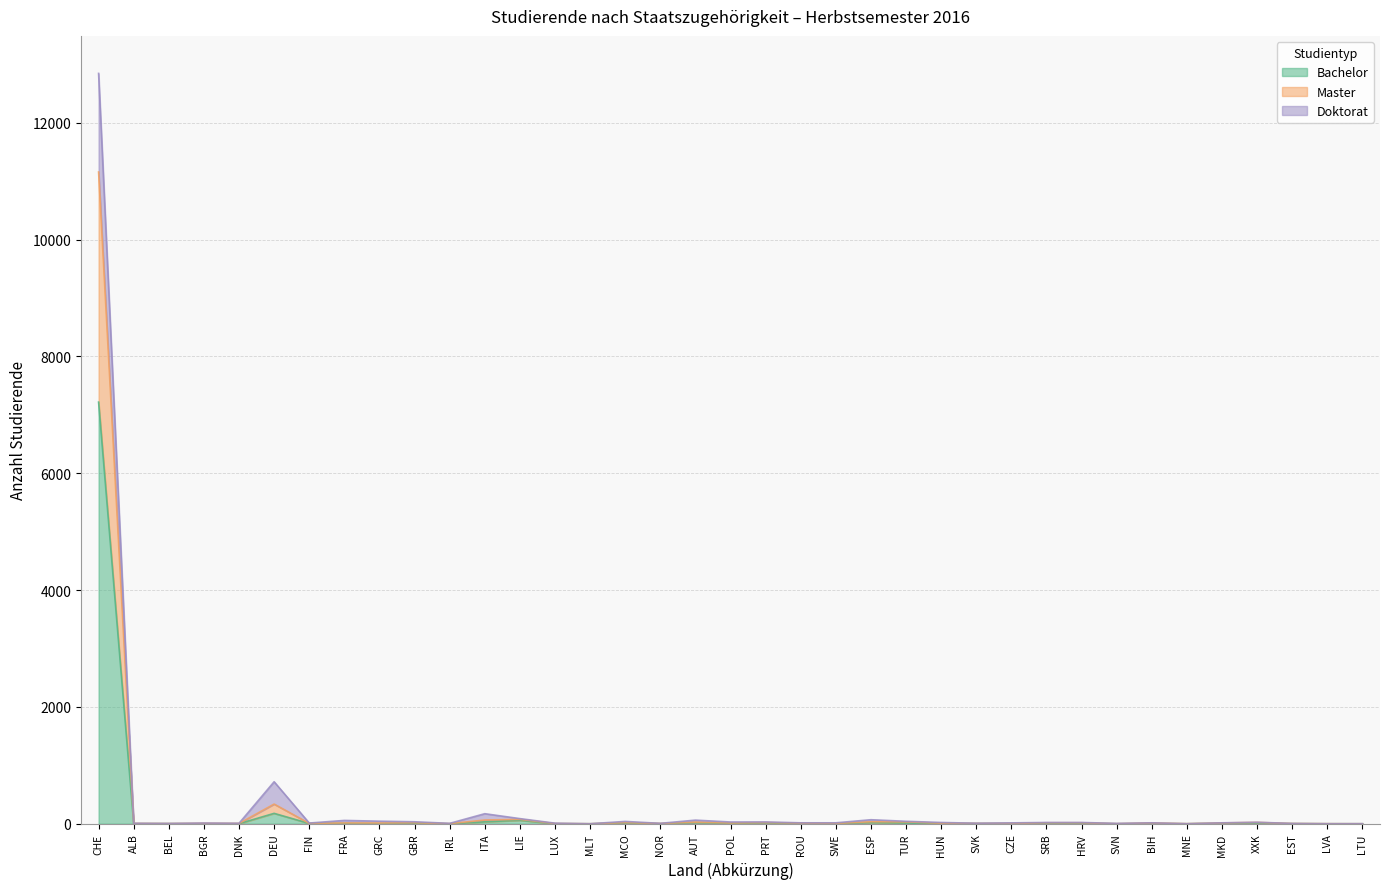

Reading left to right, what are all the values shown in this chart?

Bachelor: 7218	2	2	1	1	178	5	5	0	10	0	33	59	1	0	14	2	19	7	15	5	2	21	12	4	4	3	11	11	0	5	0	8	12	2	0	0
Master: 11157	5	3	7	5	337	6	14	13	17	2	64	75	4	0	20	5	28	13	20	11	6	34	32	9	6	6	17	17	1	14	1	14	23	4	1	0
Doktorat: 12845	8	5	12	8	719	12	57	44	34	7	172	88	10	0	40	7	62	30	31	16	16	69	42	22	9	15	22	22	6	16	1	16	26	5	1	1